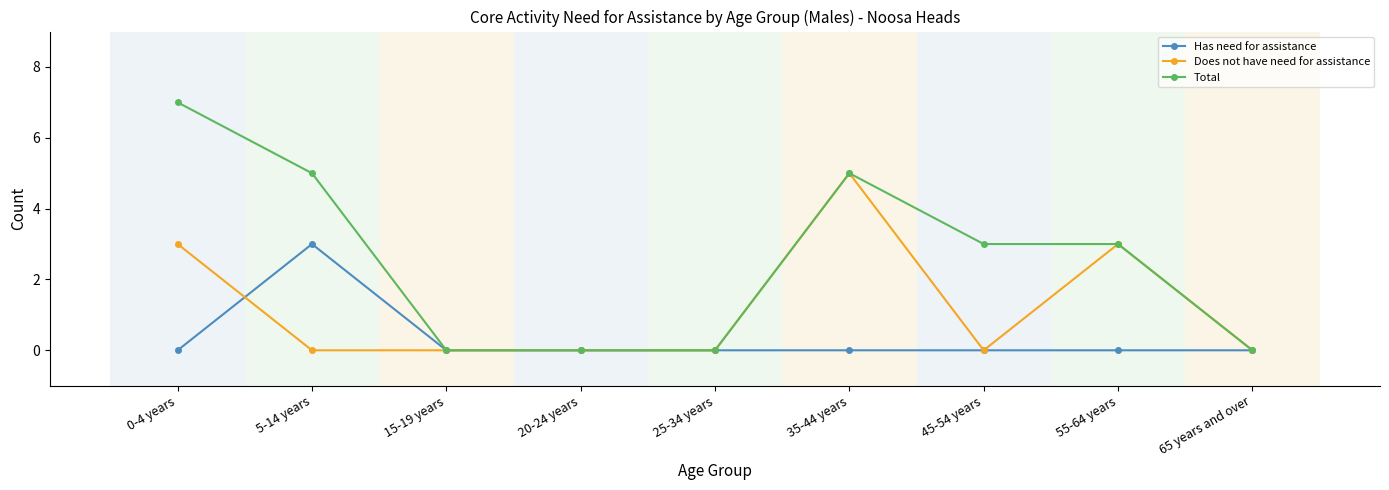

What position from the right is 55-64 years?

2